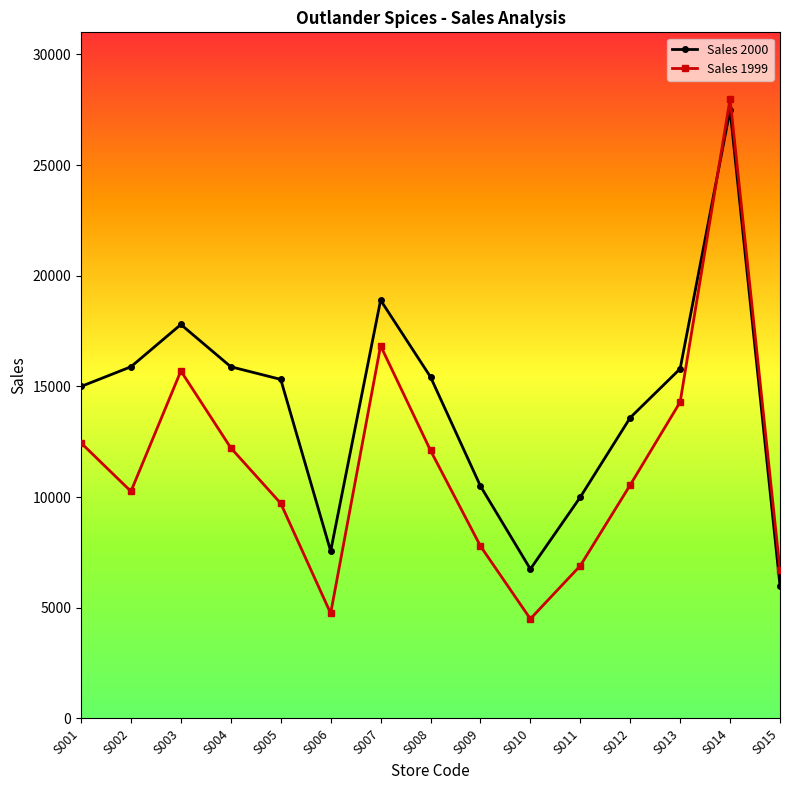

What is the difference between the maximum and second lowest values in the Sales 1999 series?

23250